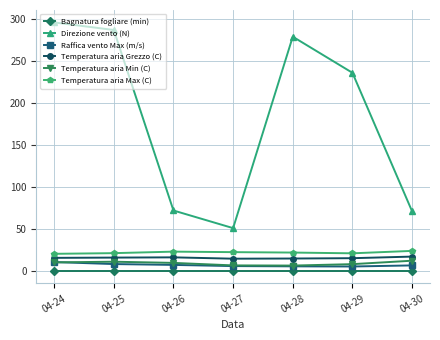

Does the chart display data point markers on the line(s)?

Yes